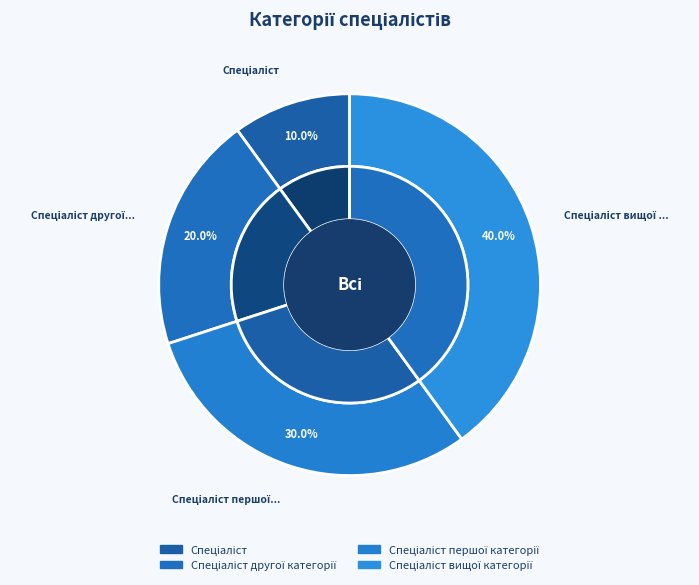

To the nearest percent, what portion does Спеціаліст другої категорії represent?

20%